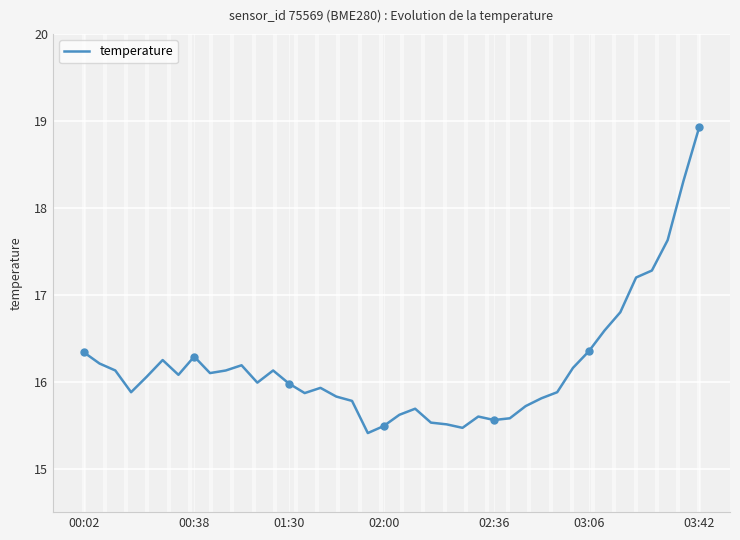

True or false: temperature has a value of 16.4 at 03:06.

True